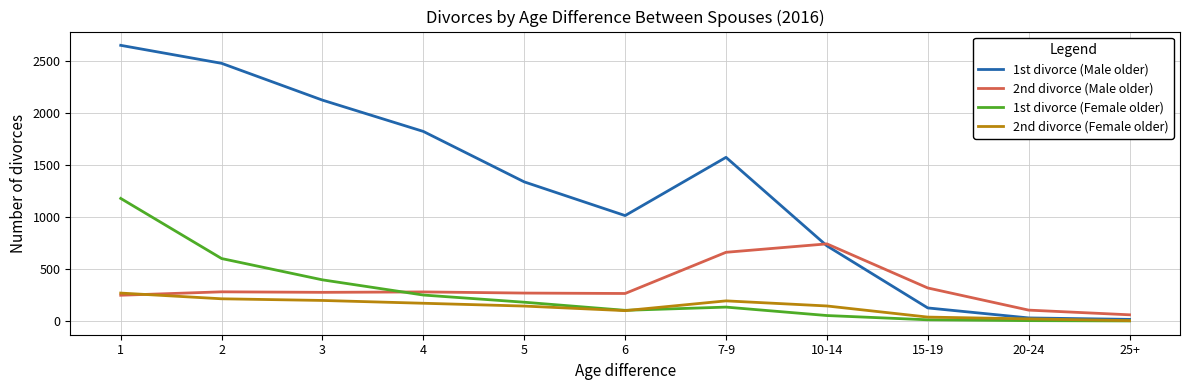

Which series has the largest range (max minus min)?

1st divorce (Male older)